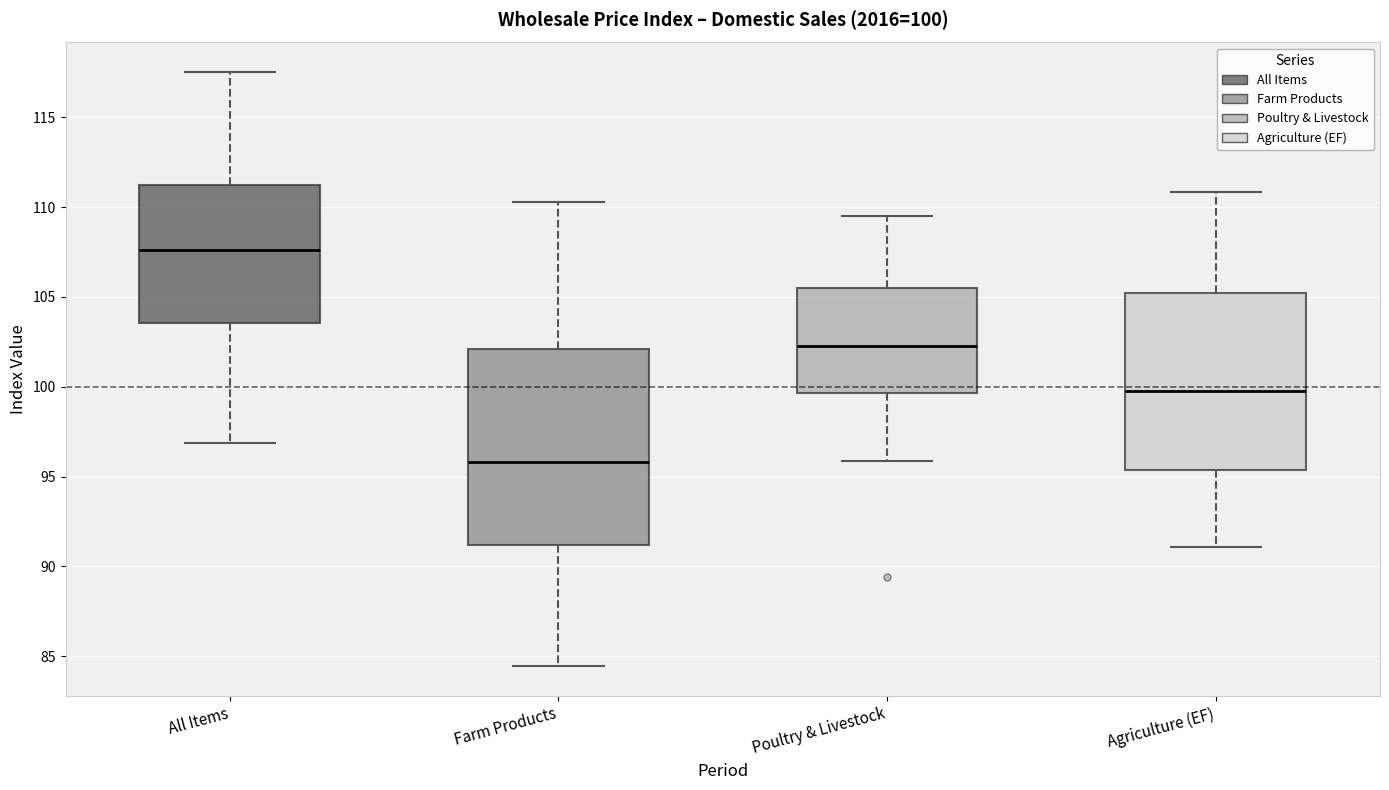

Which box's median line is the highest?

All Items